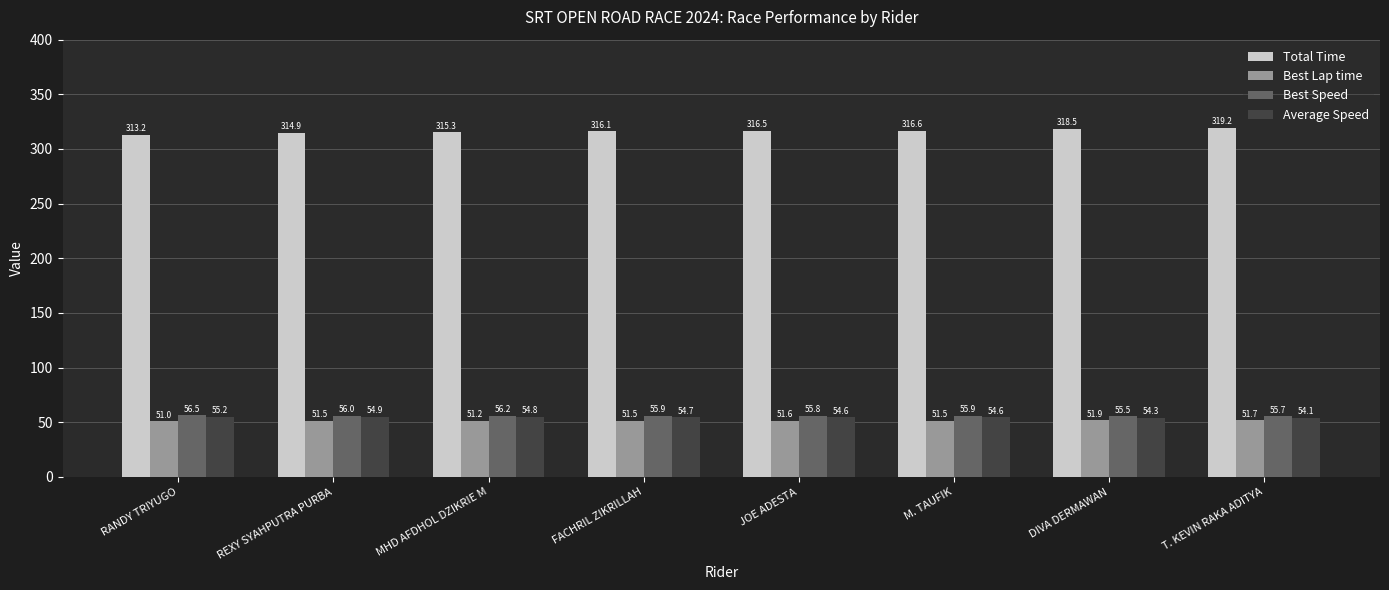

What is the minimum value for Average Speed?

54.1